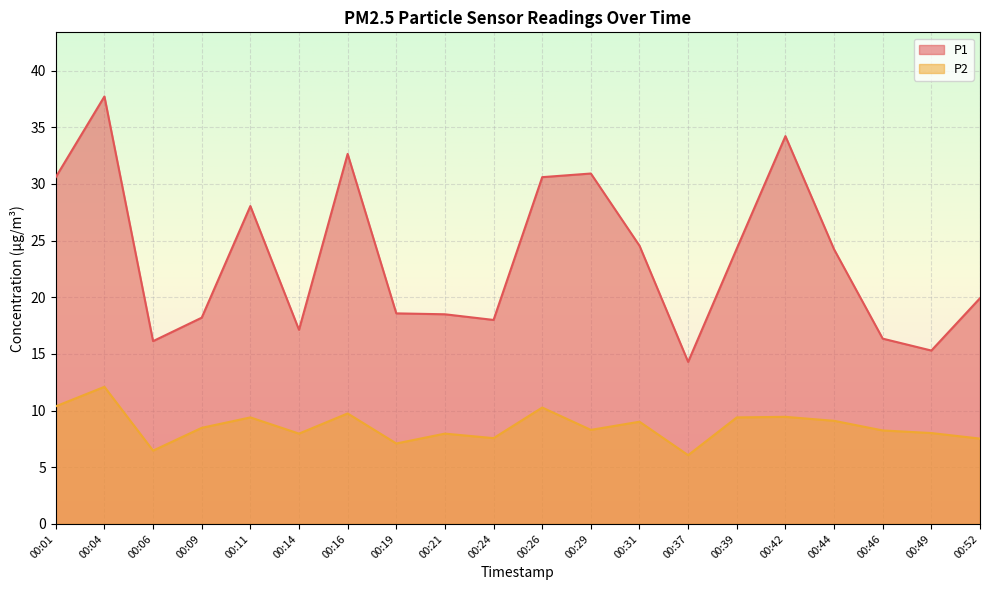

Which series has the largest total across all categories?

P1